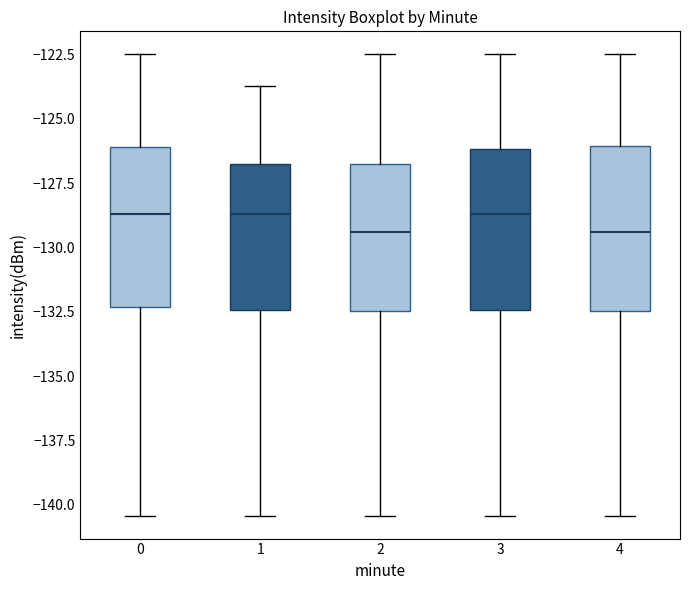

Where does the median line of the box at x = 1 sit on the y-axis? The values are not printed on the chart, so give them approximately, as read against the axis.

-128.5